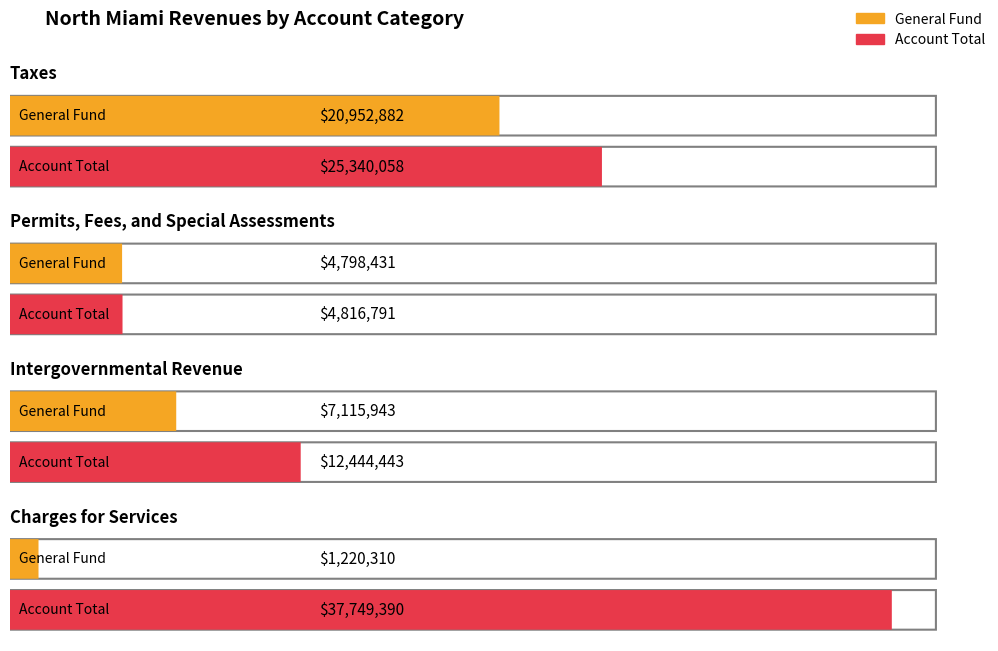

At how many categories does at least one series exceed 11900537?

3